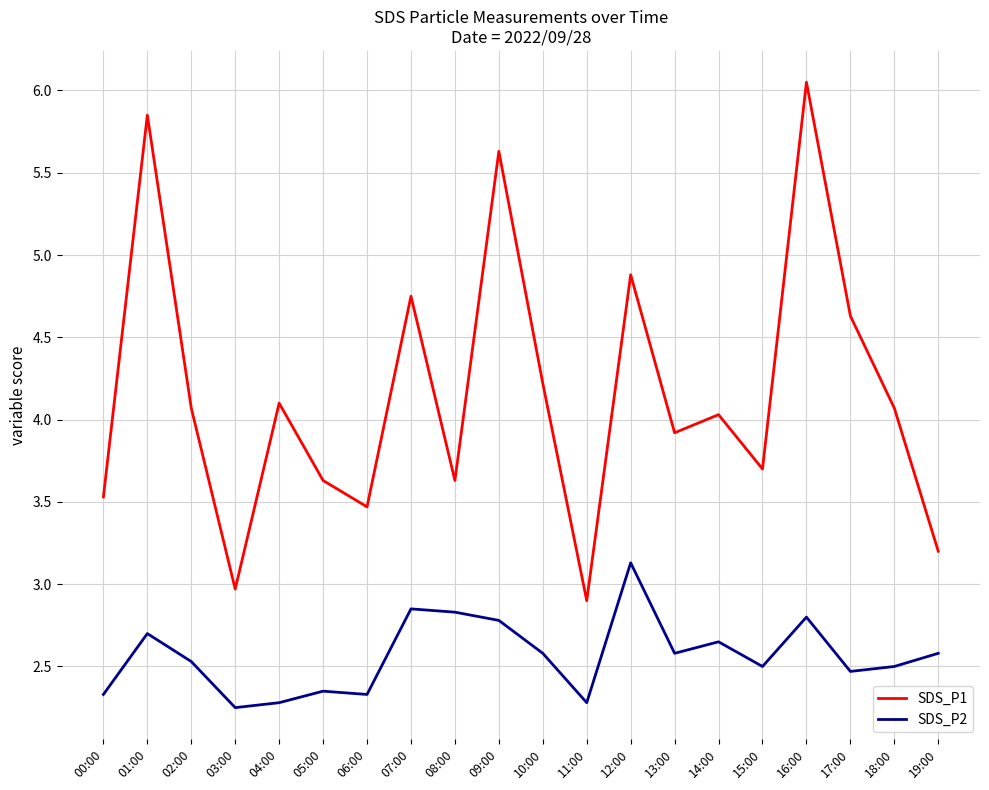

In SDS_P2, how many points are lower than both neighbors (excluding endpoints)?

6